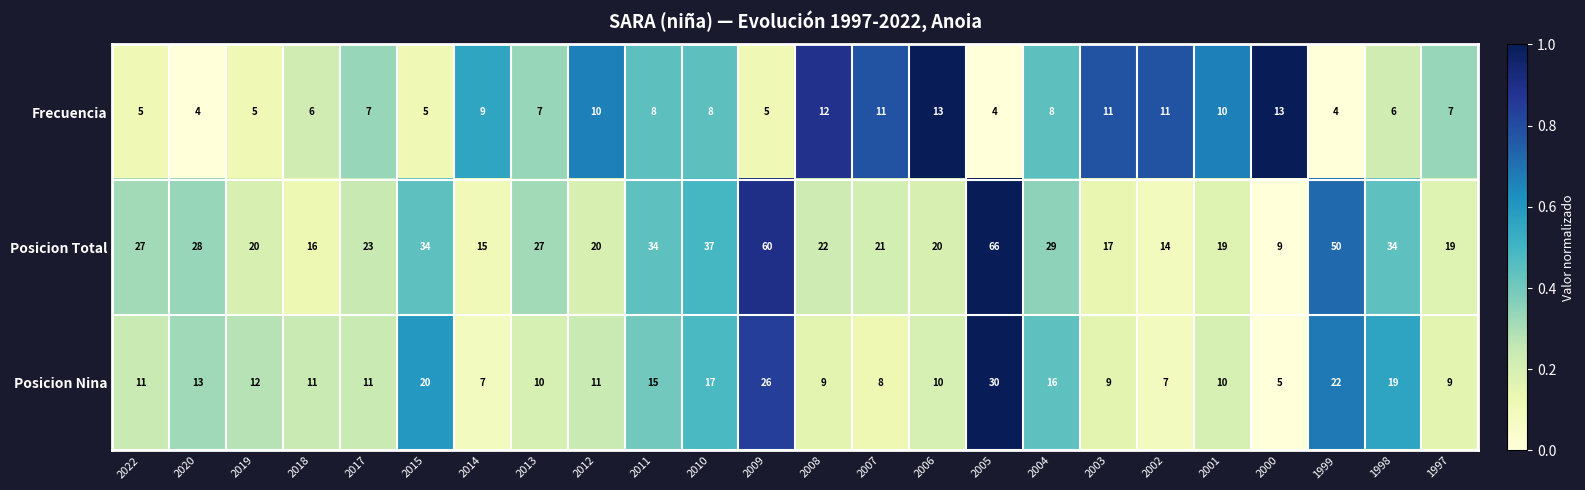

Is it true that Posicion Nina equals 12 at 2019?

True